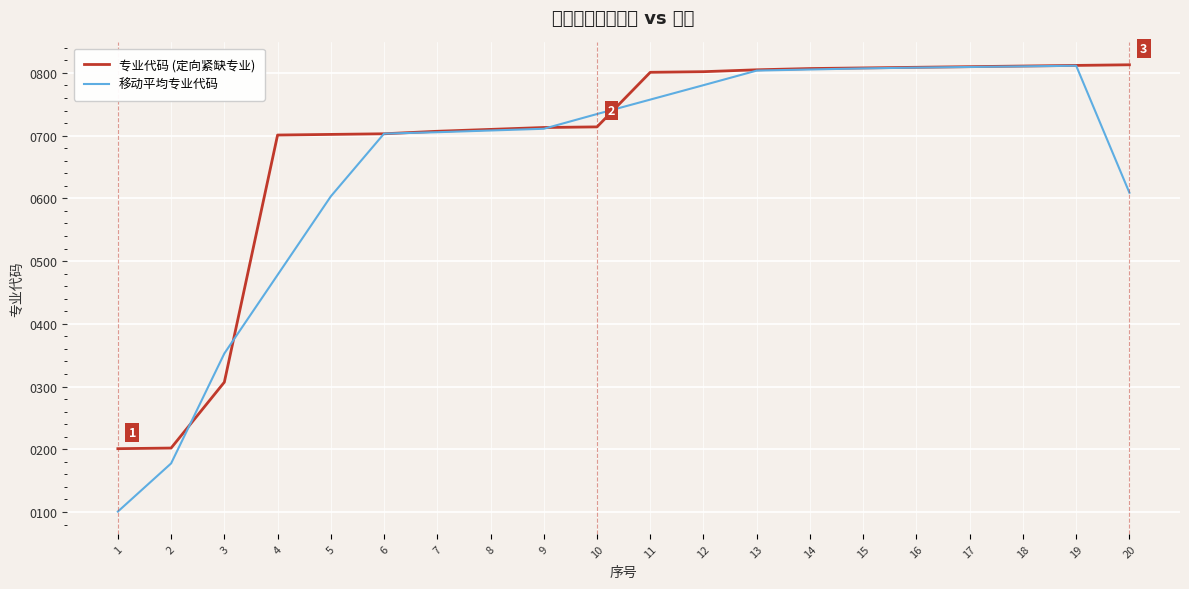

Where does the 专业代码 (定向紧缺专业) series first go above 801?

12